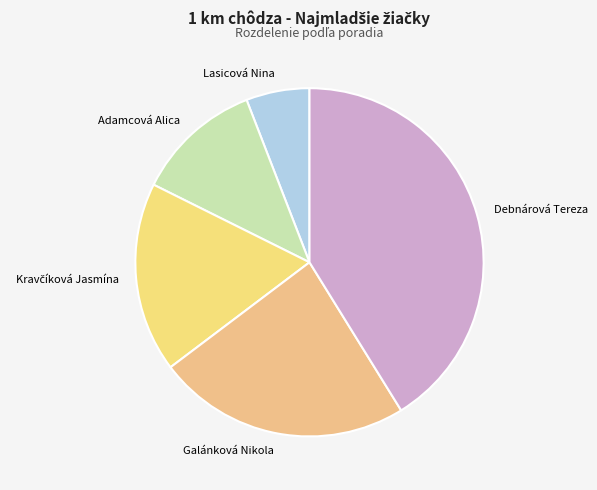

True or false: Galánková Nikola accounts for 24% of the total.

True